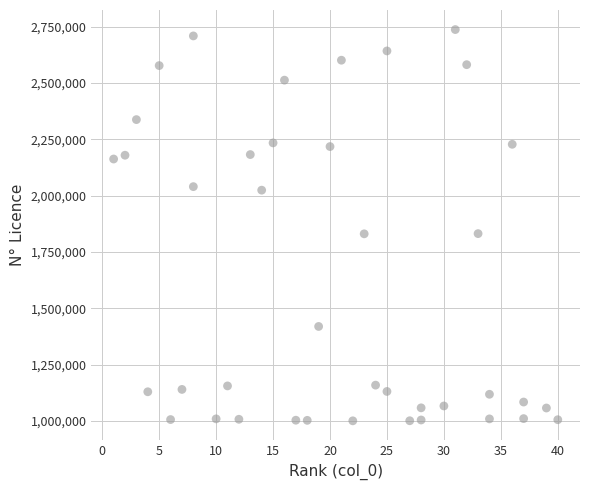

What is the range of Y values (max minus min)?

1736003